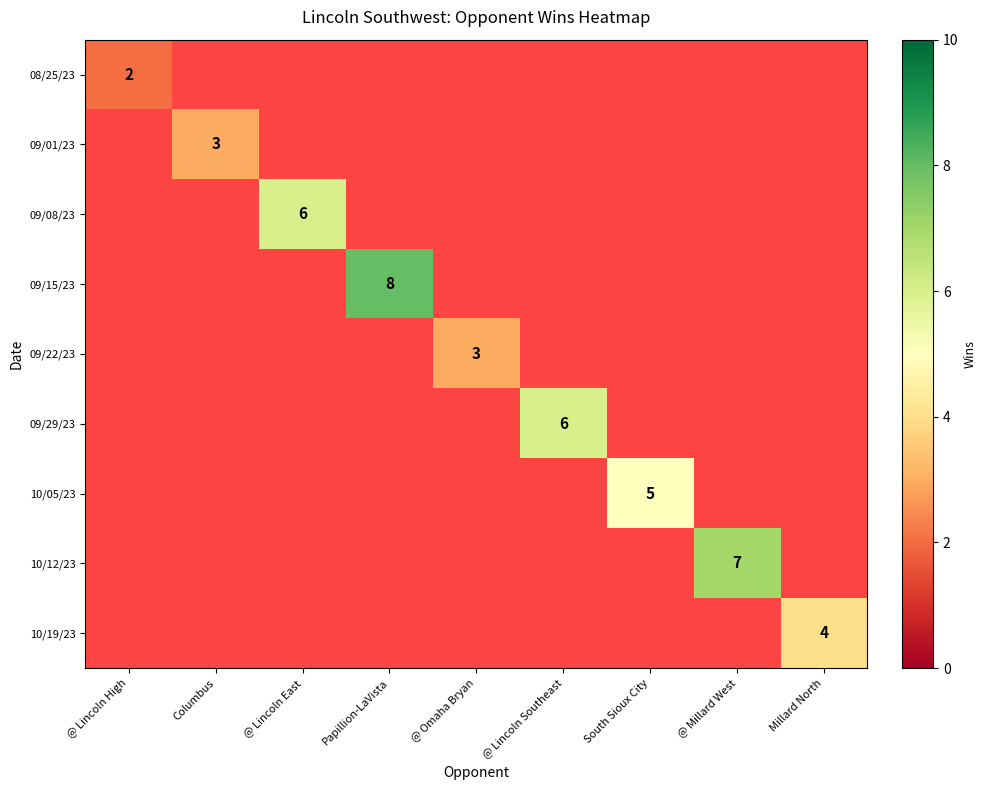

What is the greatest value displayed?

8.0